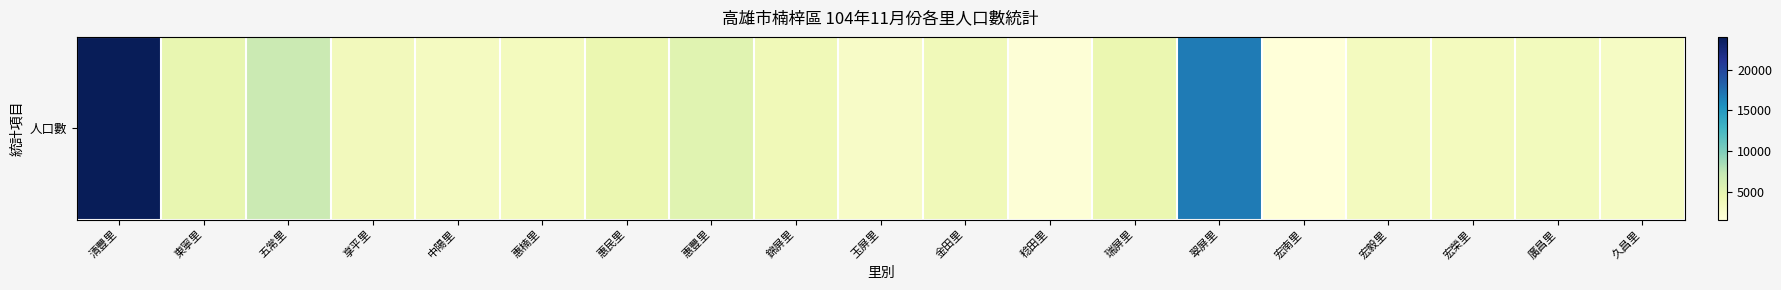

Rank the categories by value from lowest to highest.

宏南里, 稔田里, 玉屏里, 久昌里, 中陽里, 宏毅里, 宏榮里, 惠楠里, 廣昌里, 享平里, 金田里, 錦屏里, 惠民里, 瑞屏里, 東寧里, 惠豐里, 五常里, 翠屏里, 清豐里